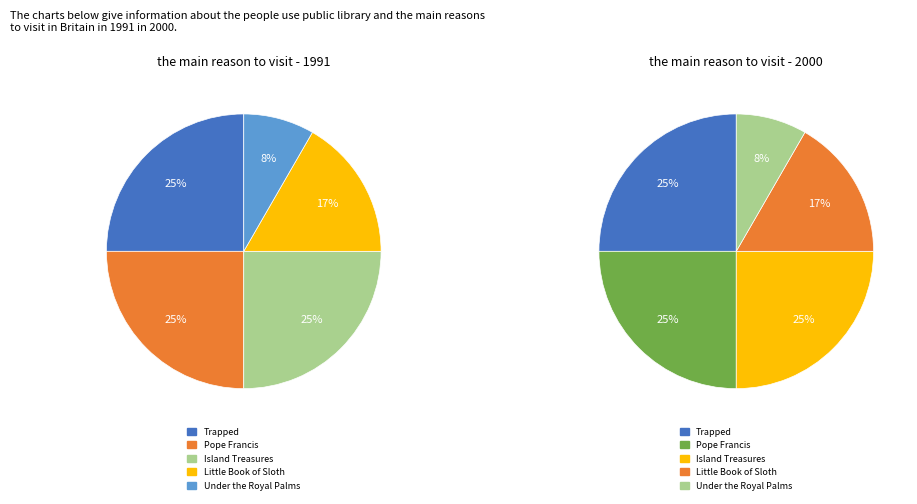

What percentage do Trapped and Under the Royal Palms together represent?

33.3%